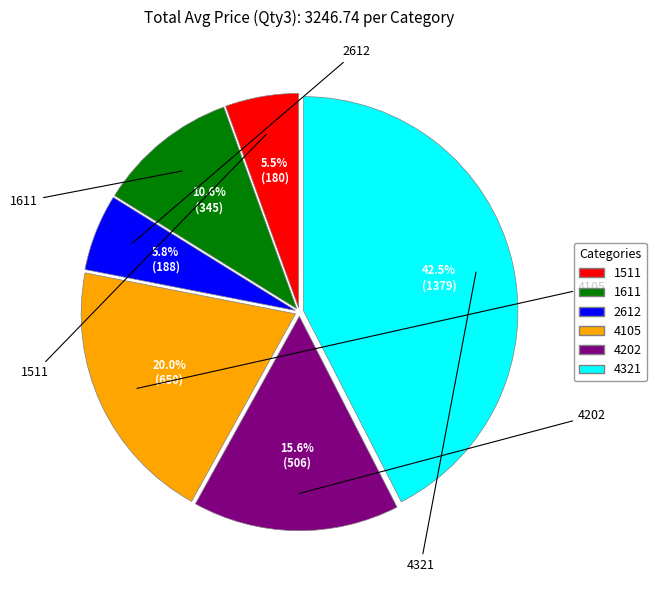

The 1511 slice represents 1% of the pie. True or false?

False